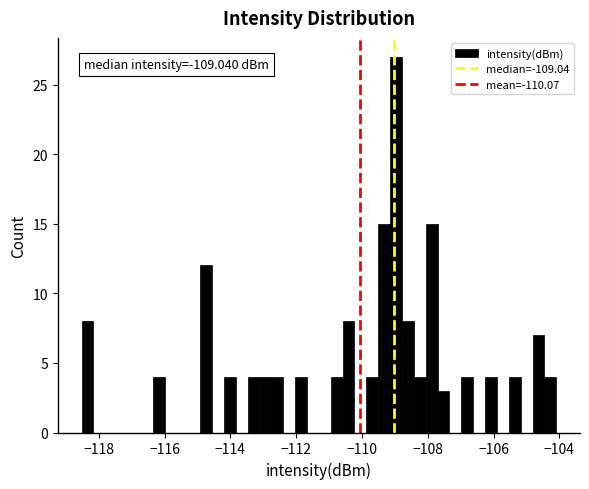

Around what value on the x-axis is the tallest bar? Give the approximate position of its centre, as read against the axis.

-109.0